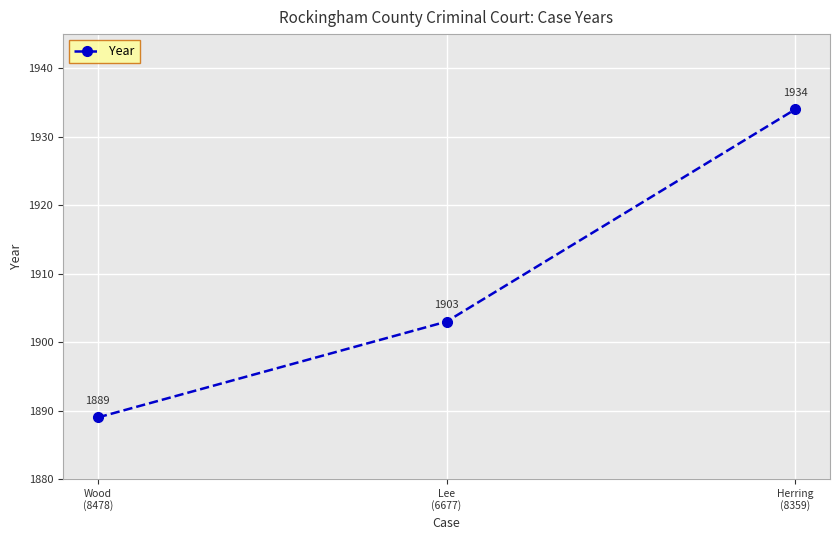

True or false: the data shows 1934 at Herring
(8359).

True